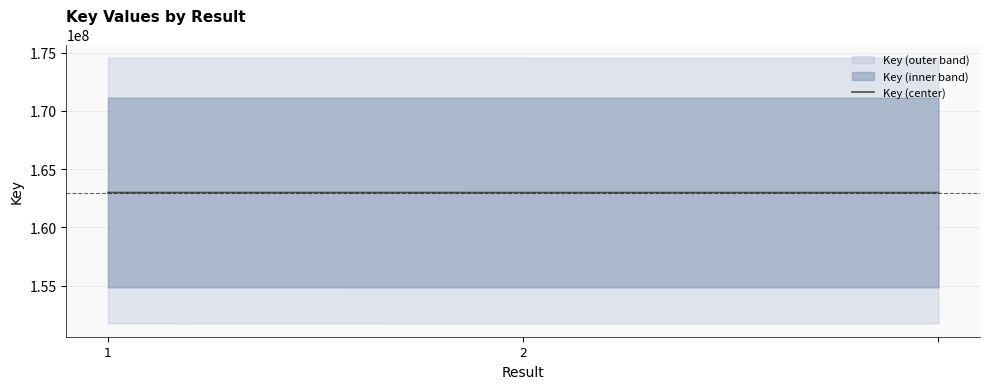

At which category does the chart reach its minimum across all series?

2